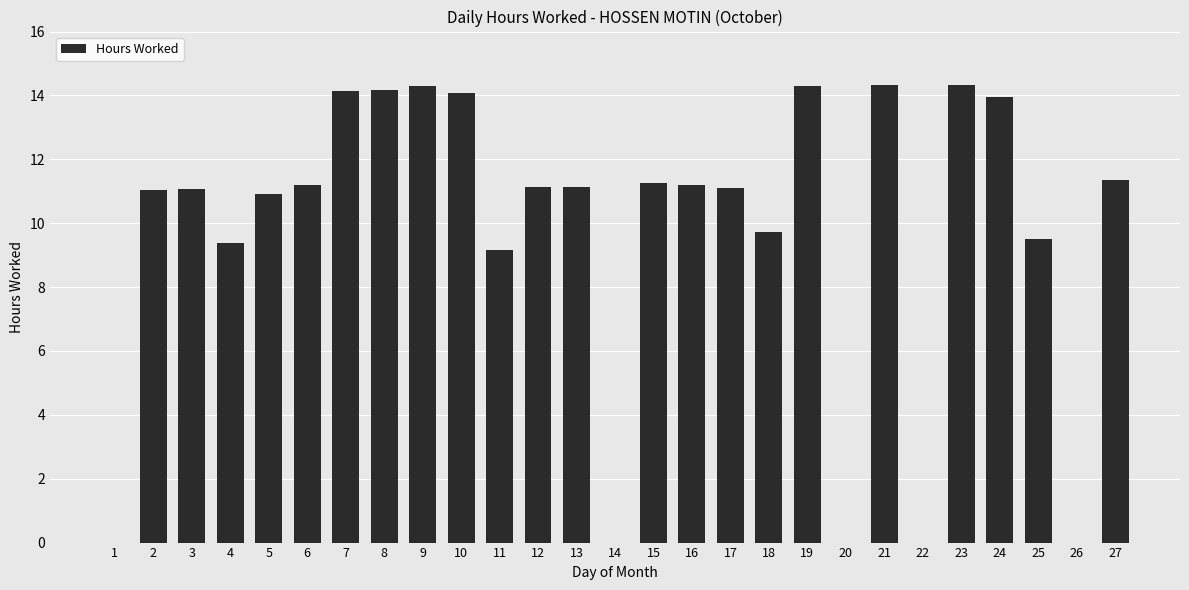

What is the greatest value displayed?

14.3